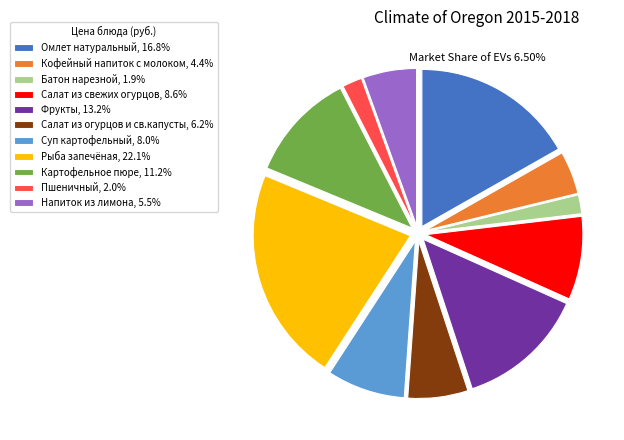

Does any single category account for the majority?

No